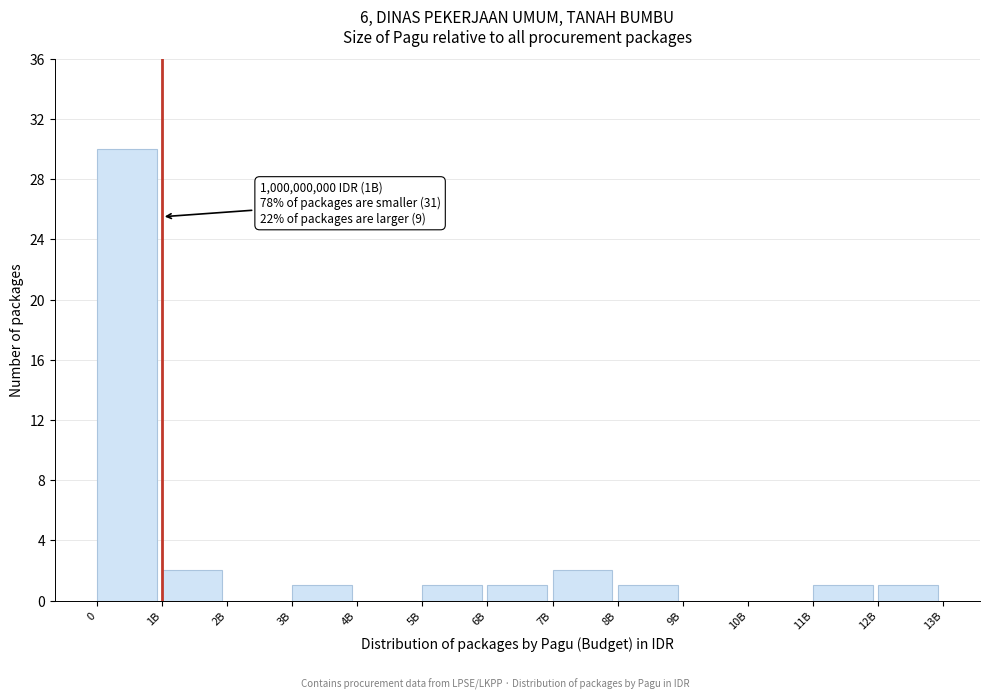

Reading right to left, list all the values displayed in this chart.

12B=1	11B=1	10B=0	9B=0	8B=1	7B=2	6B=1	5B=1	4B=0	3B=1	2B=0	1B=2	0=30